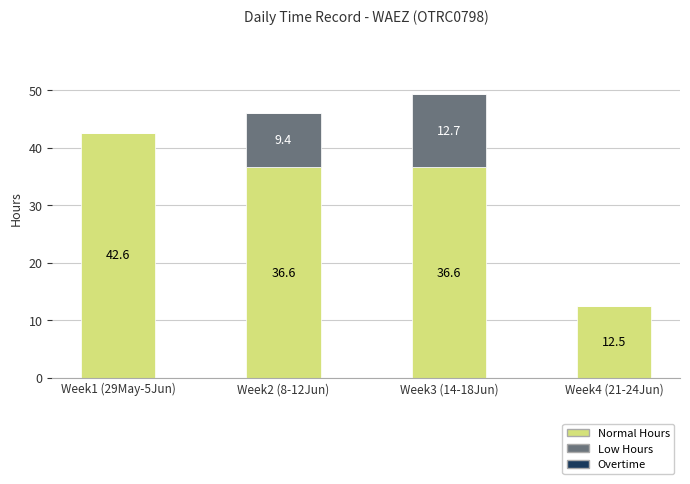

What is the sum of the Normal Hours values at Week3 (14-18Jun) and Week2 (8-12Jun)?

73.2